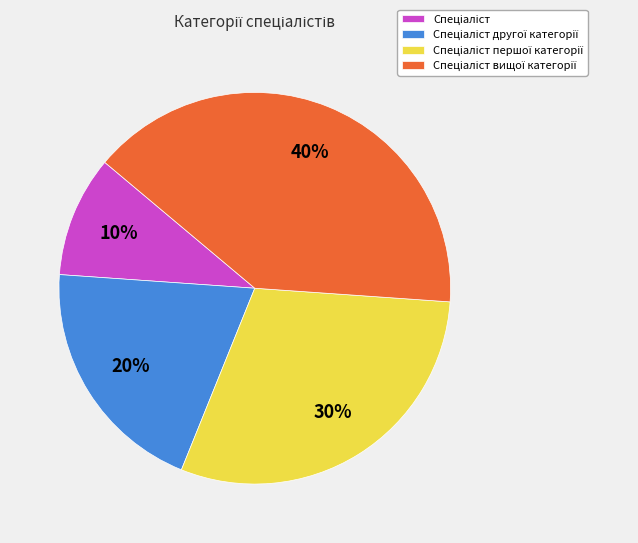

How many slices are in this pie chart?

4